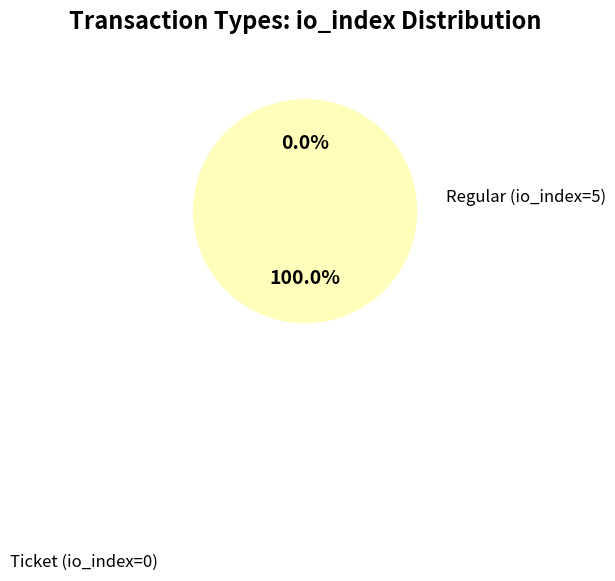

Rank the categories by value from lowest to highest.

Ticket (io_index=0), Regular (io_index=5)